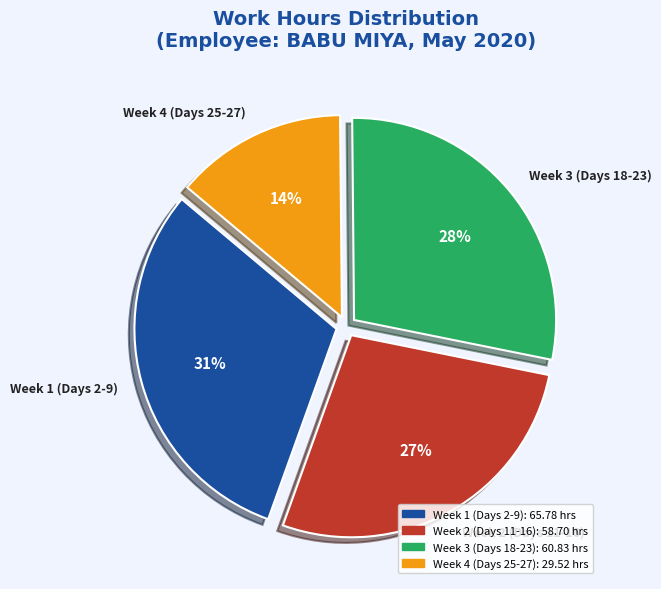

Which slice is the smallest?

Week 4 (Days 25-27)